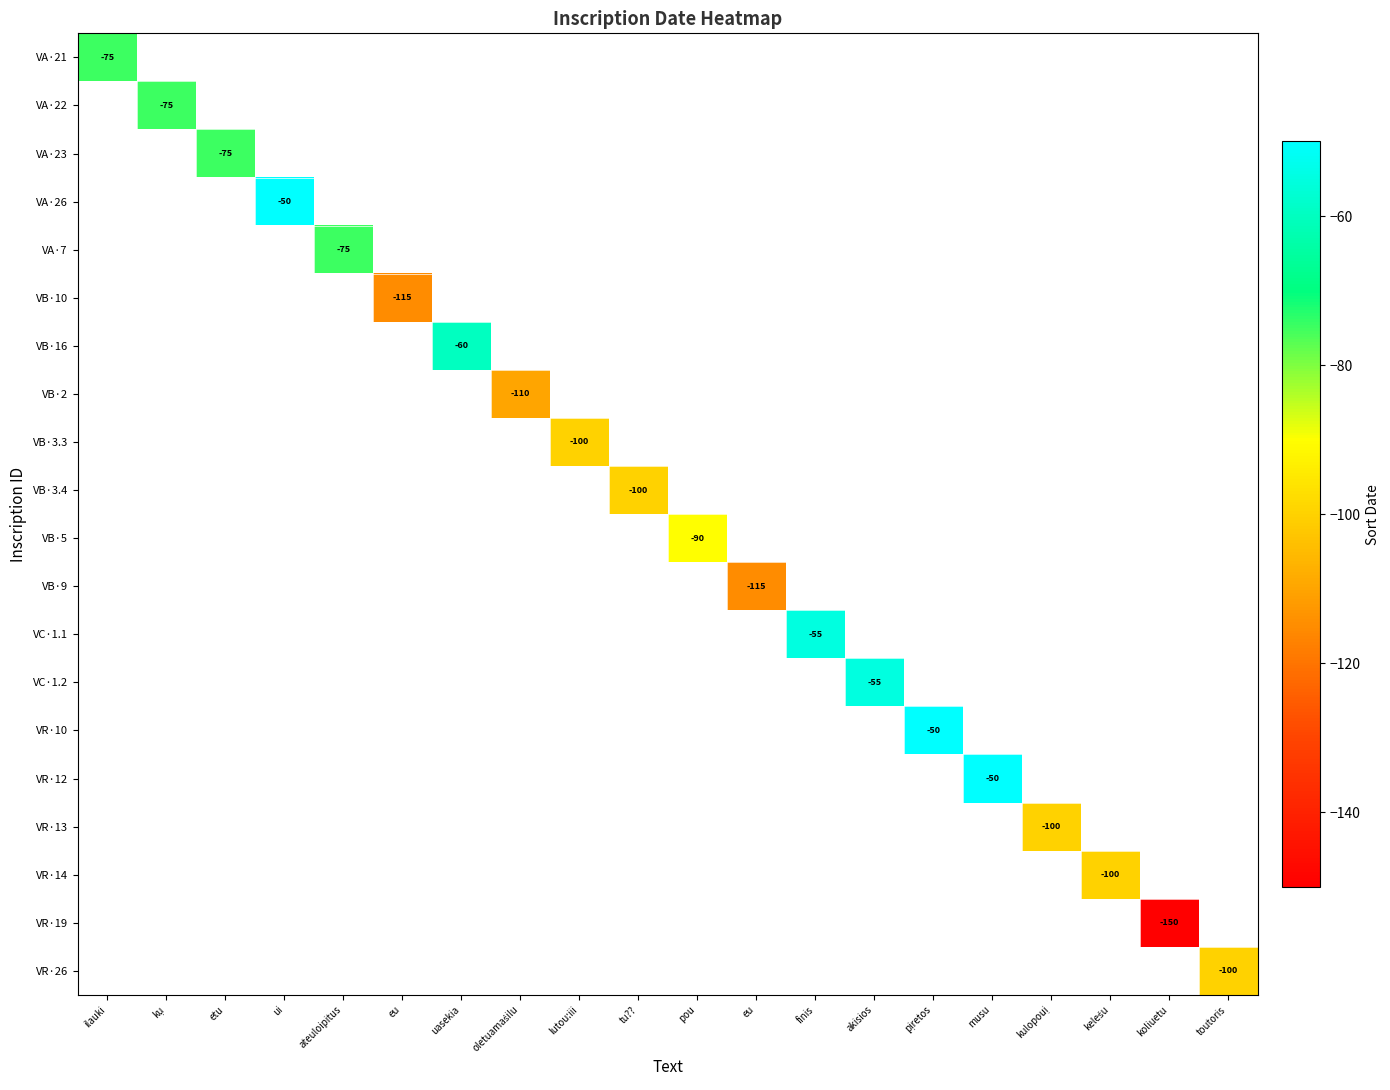

Rank the series by their maximum value, from lowest to highest.

VA·21, VA·22, VA·23, VA·26, VA·7, VB·10, VB·16, VB·2, VB·3.3, VB·3.4, VB·5, VB·9, VC·1.1, VC·1.2, VR·10, VR·12, VR·13, VR·14, VR·19, VR·26